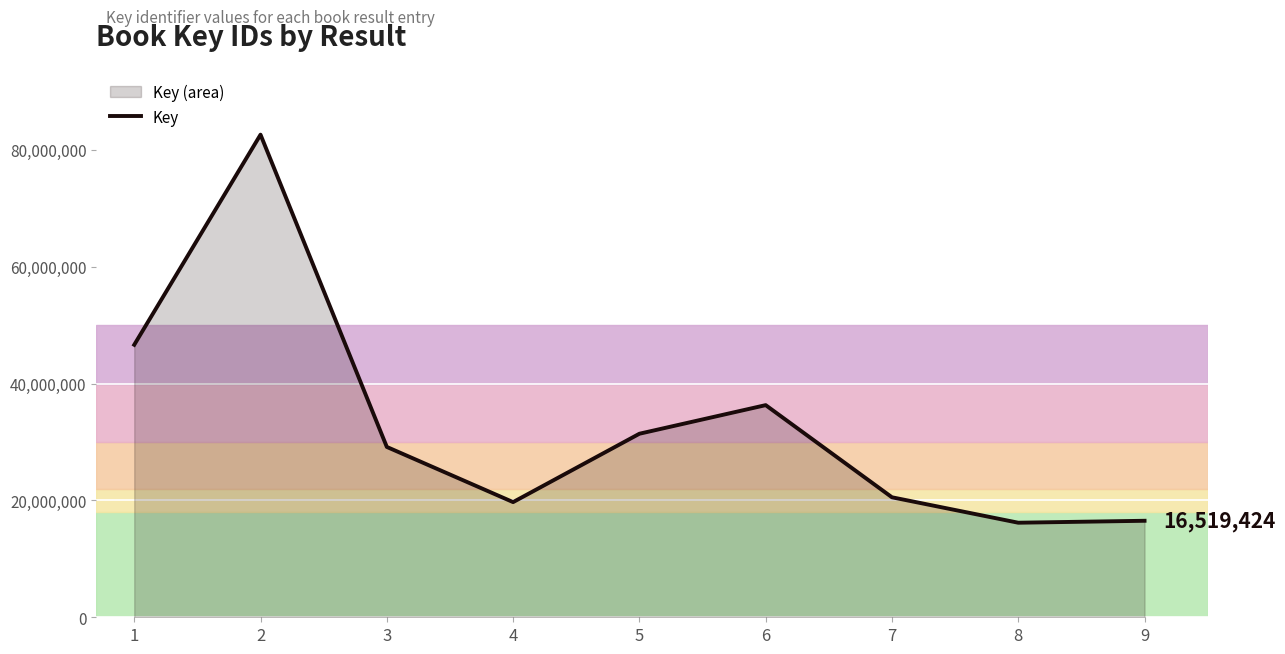

List the labels in order of value, smallest first.

8, 9, 4, 7, 3, 5, 6, 1, 2